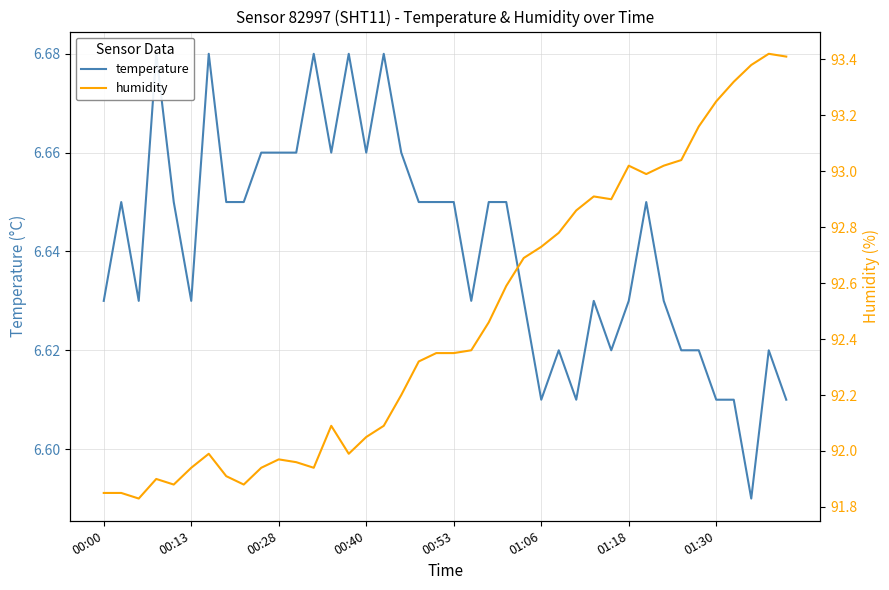

What is the minimum value shown in the chart?

6.6